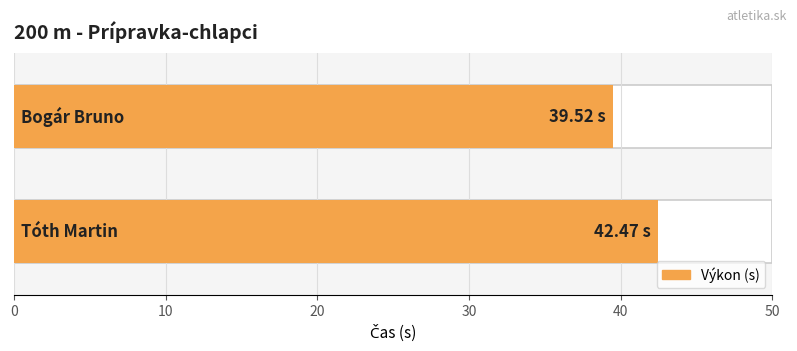

Is it true that the value at Tóth Martin is 23.6?

False